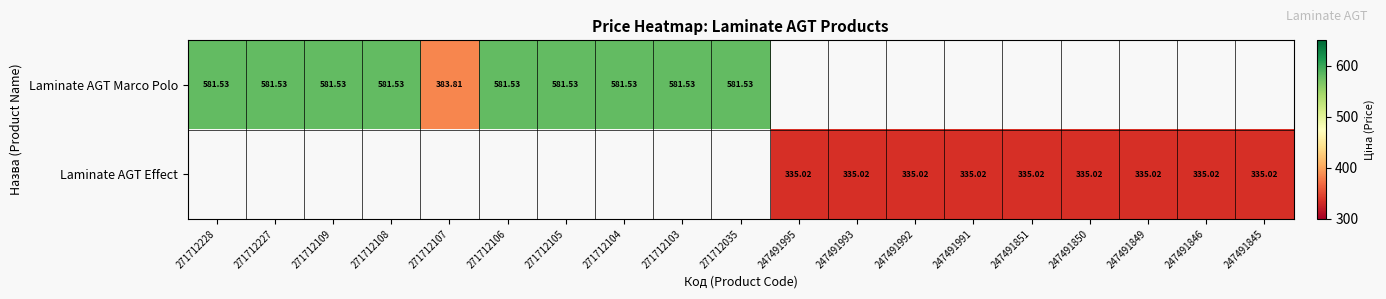

Is the value of Laminate AGT Marco Polo at 271712035 greater than the value of Laminate AGT Effect at 247491991?

Yes